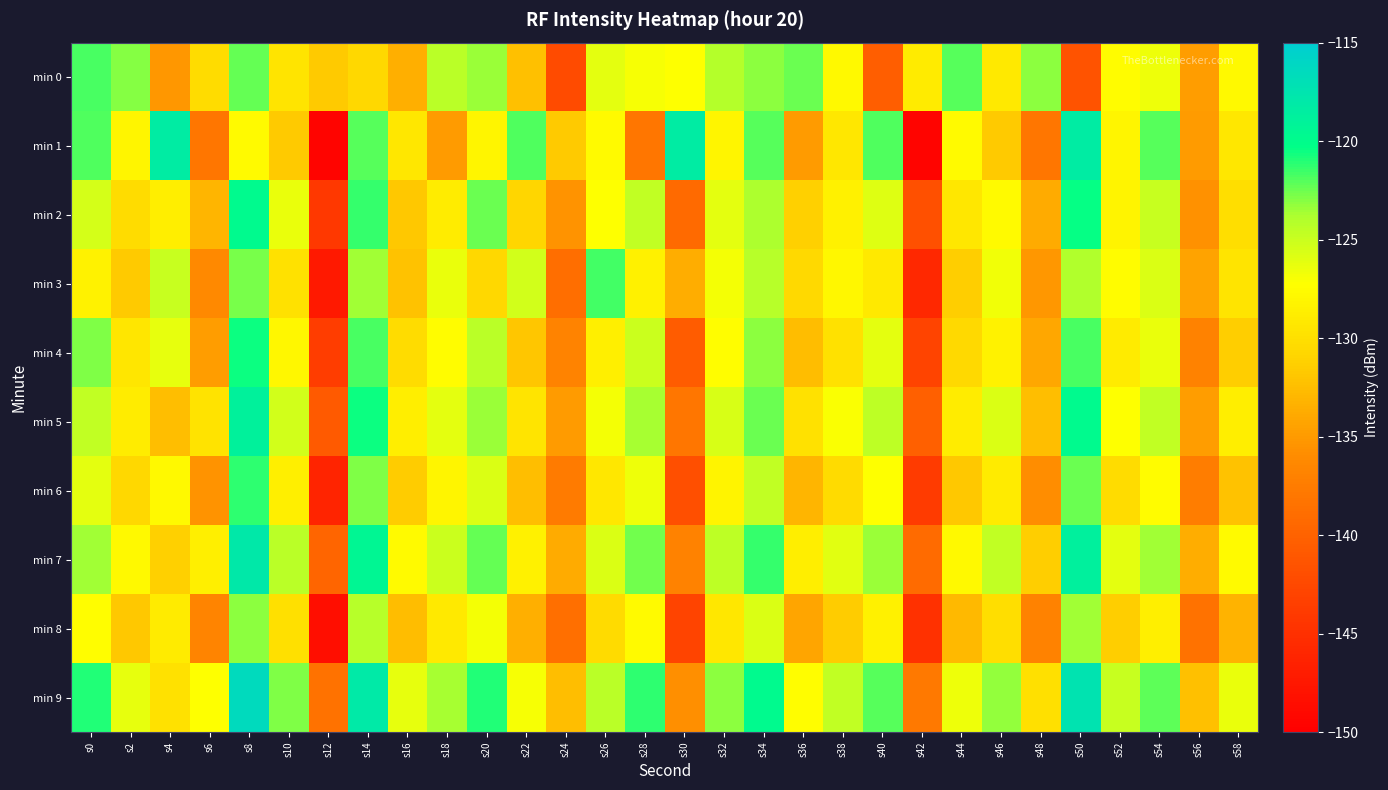

How many series are shown in this chart?

10